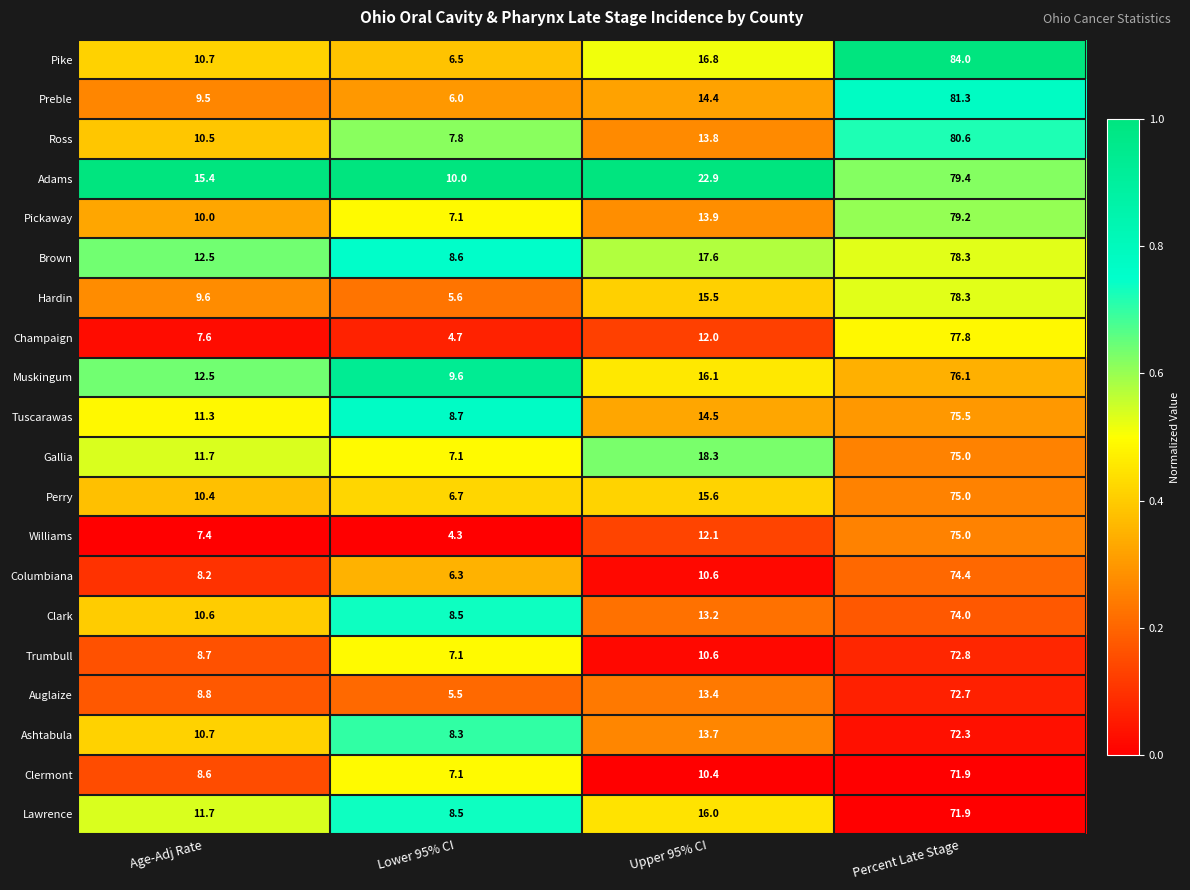

What is the minimum value shown in the chart?

4.3